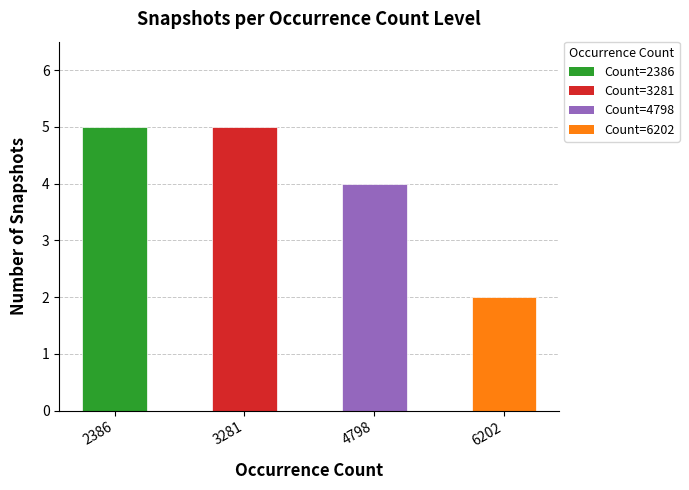

What is the difference between the maximum and minimum values?

3